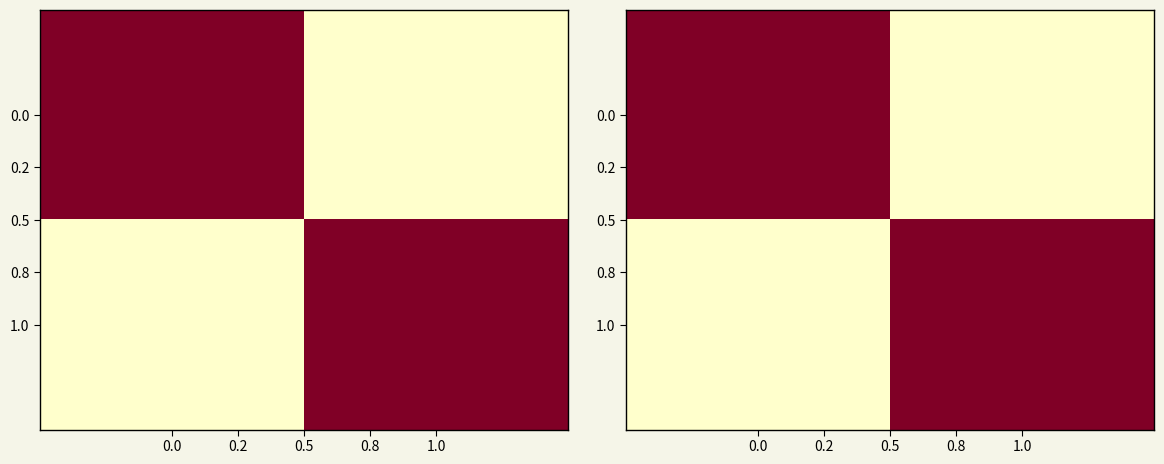

Rank the series by their maximum value, from highest to lowest.

0.0, 1.0